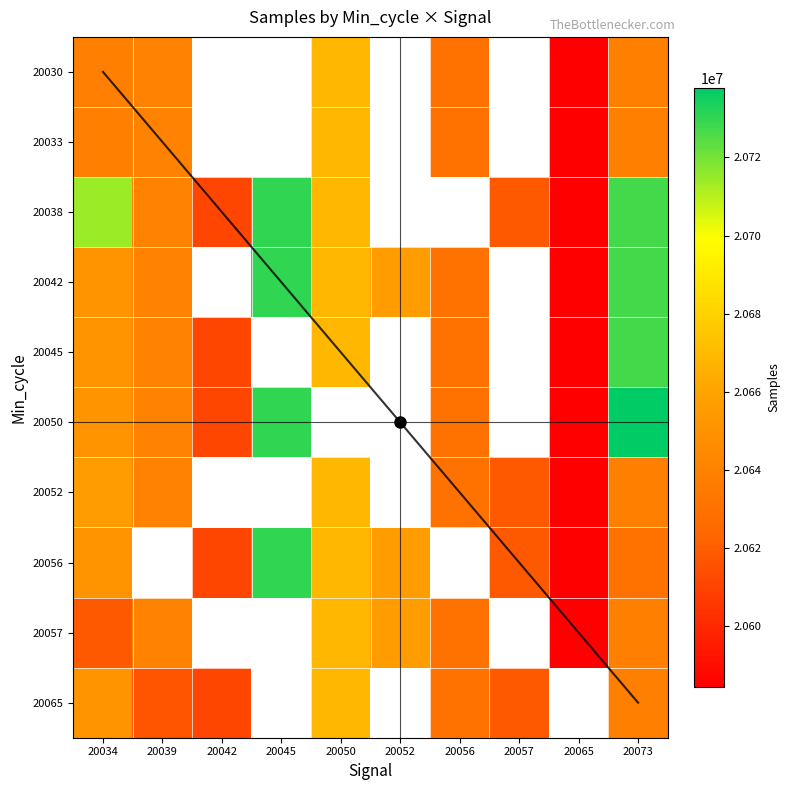

The 20065 series shows 20616471.0 at 20039. True or false?

True